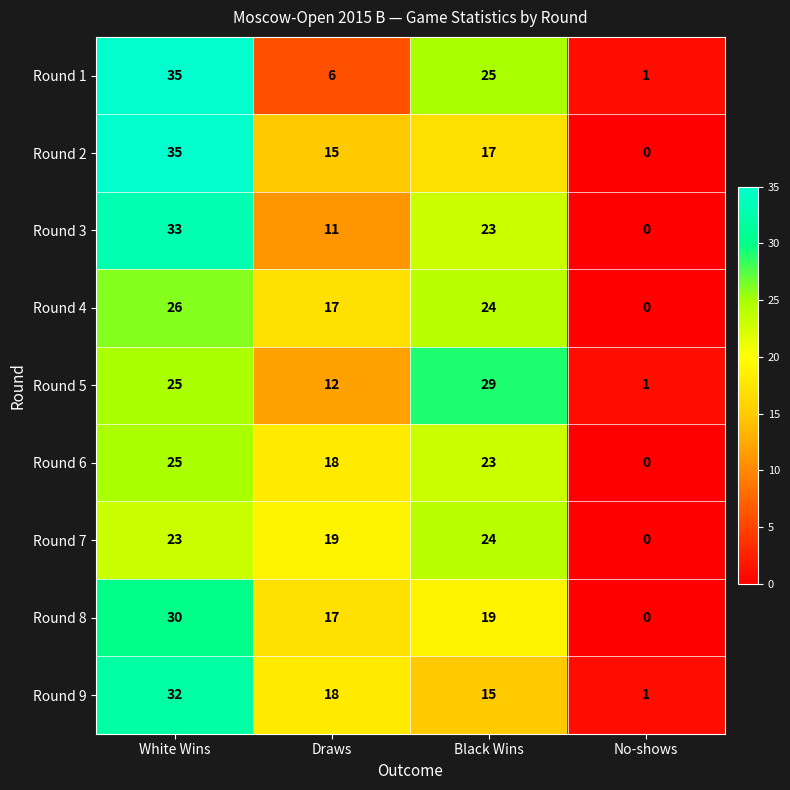

What is the difference between the highest and lowest values at Black Wins?

14